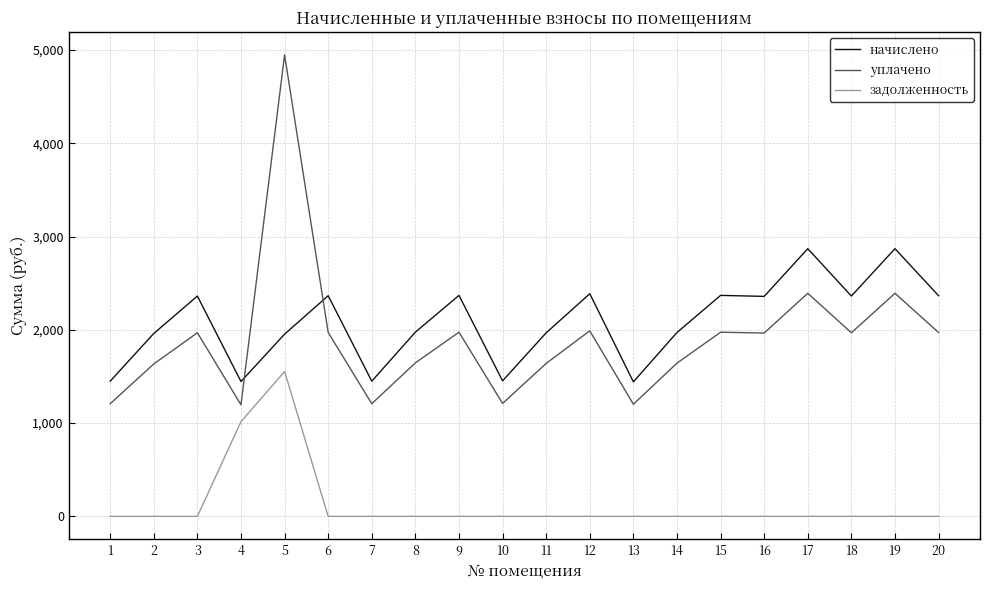

Which category has the highest value in the задолженность series?

5